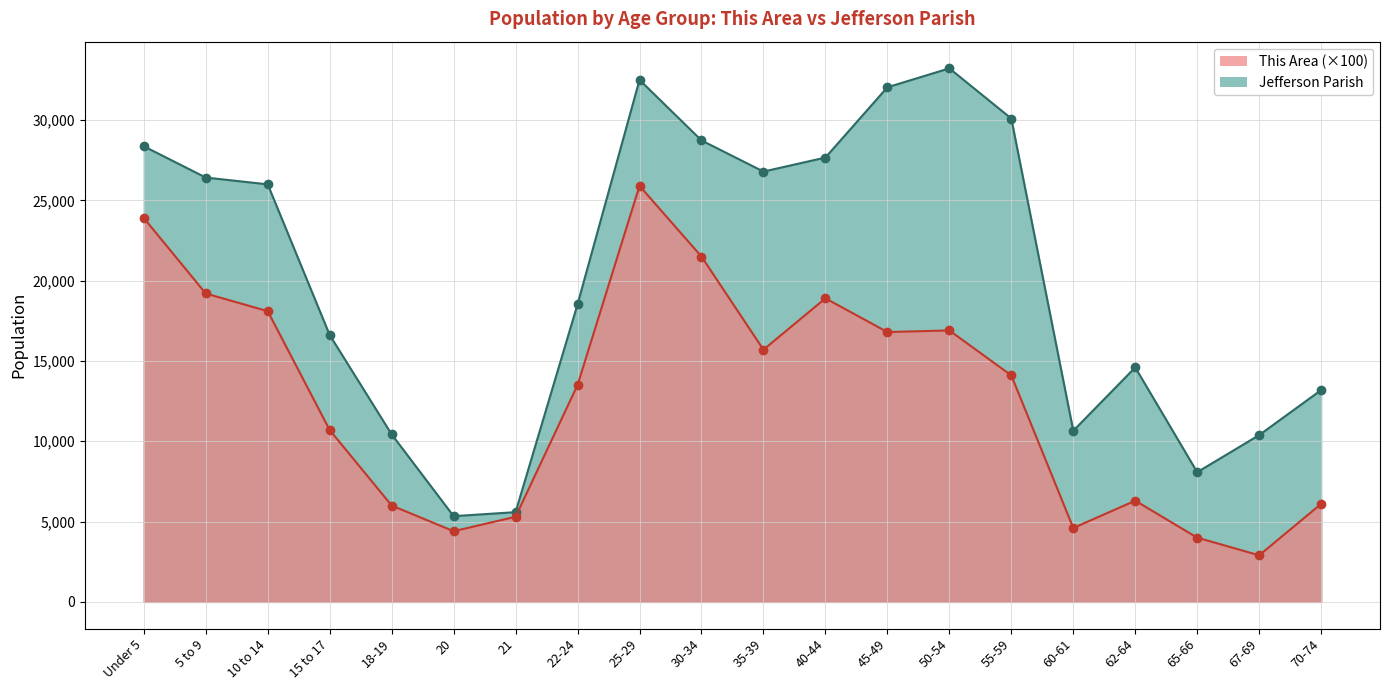

At which label does Jefferson Parish first exceed 25995?

Under 5